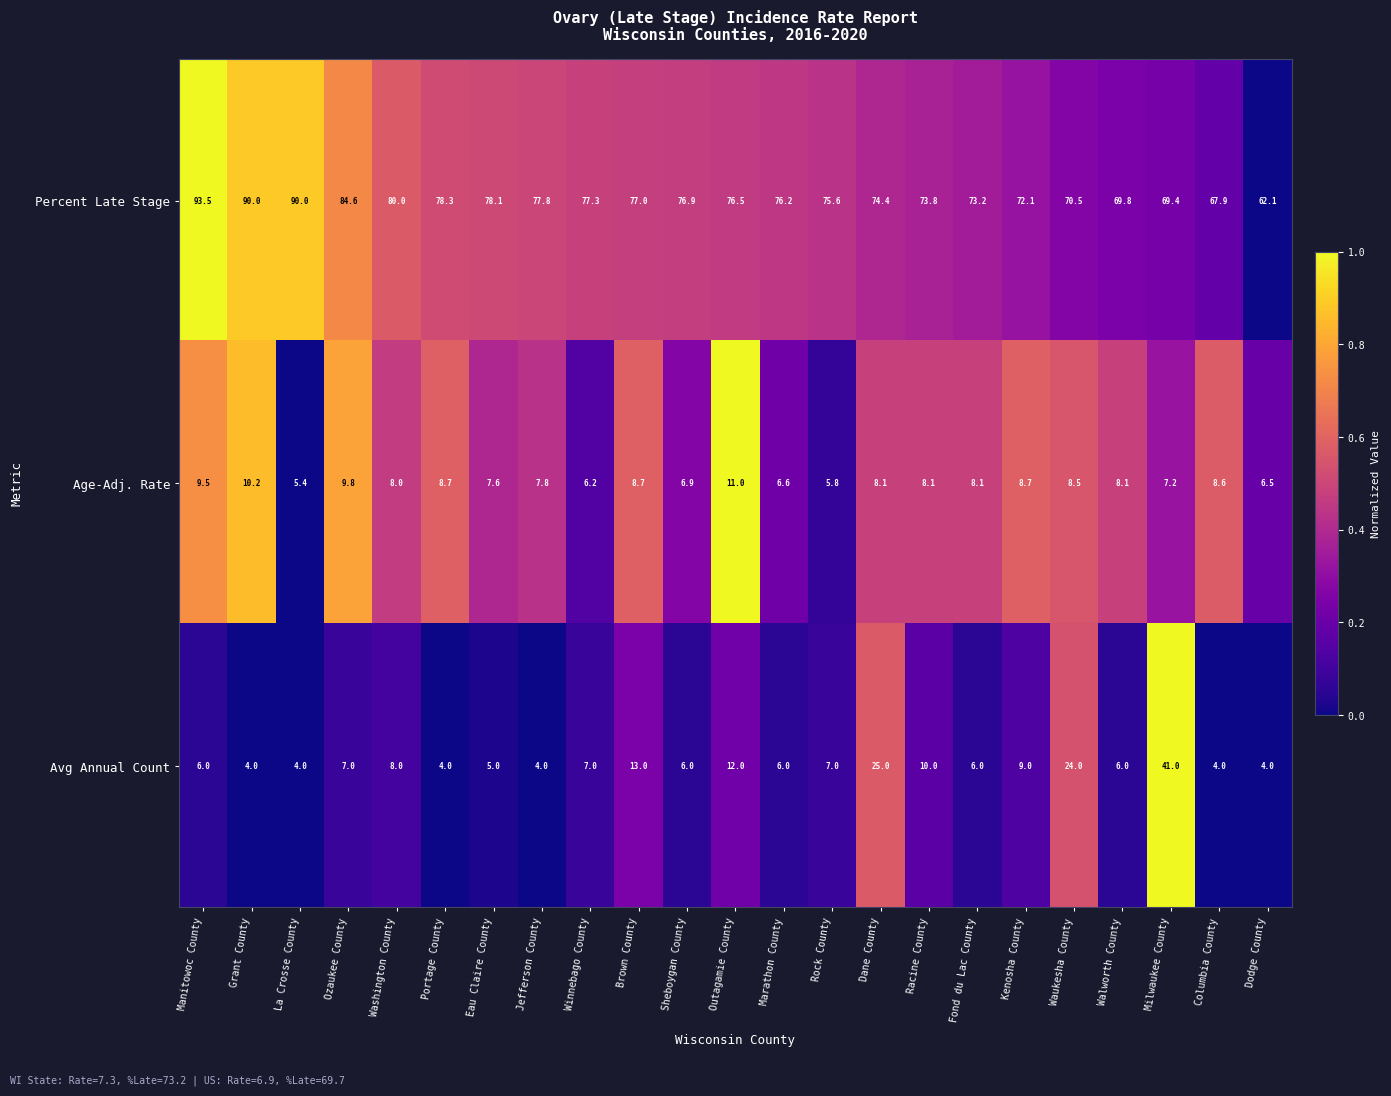

Is it true that Age-Adj. Rate equals 5.1 at Fond du Lac County?

False